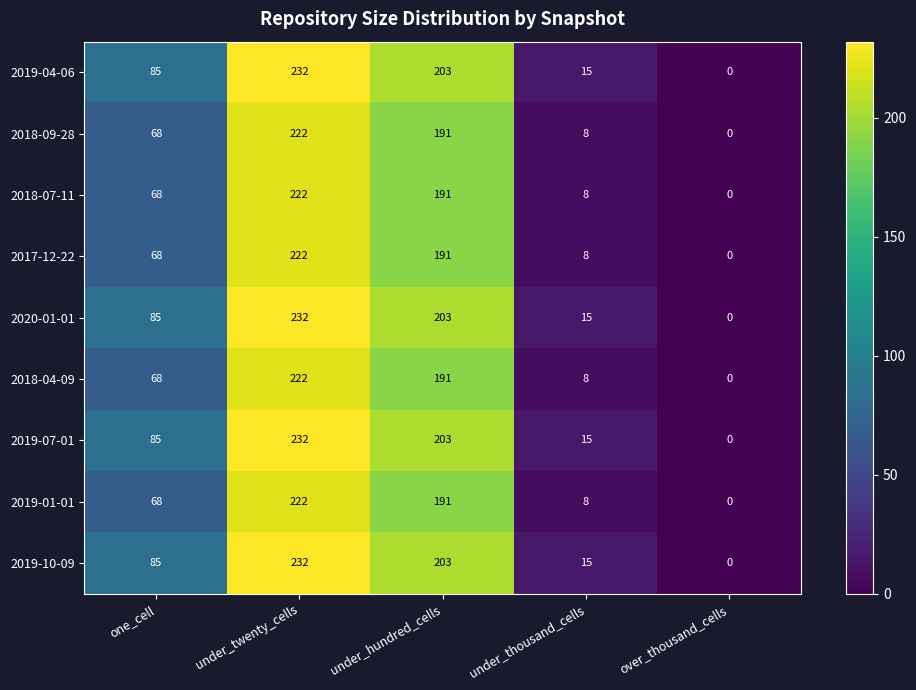

What is the total value across all series at under_hundred_cells?

1767